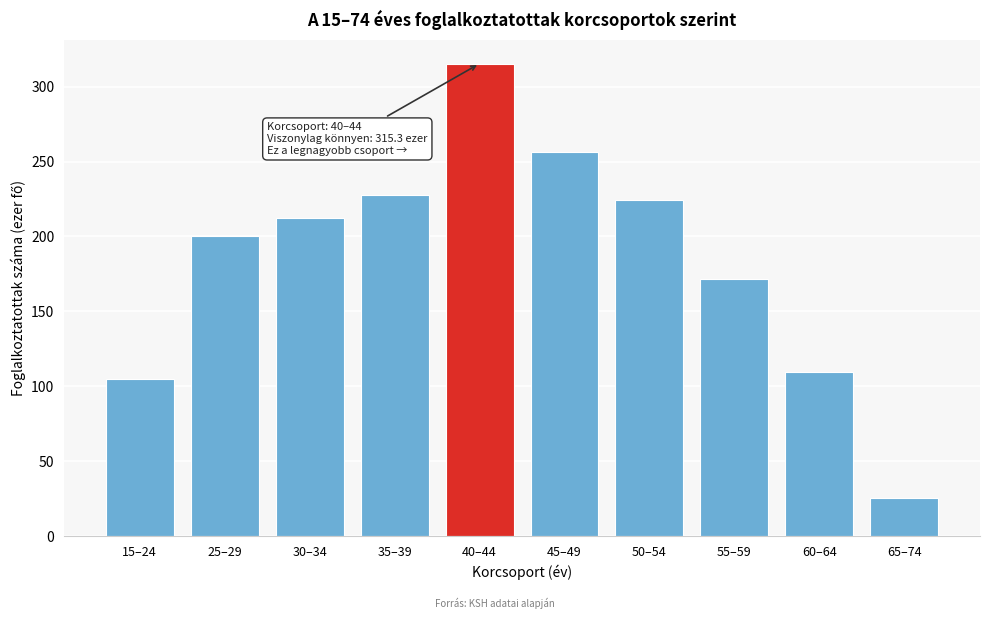

Reading left to right, what are all the values shown in this chart?

15–24=105.0	25–29=200.1	30–34=212.3	35–39=227.6	40–44=315.3	45–49=256.1	50–54=224.5	55–59=171.8	60–64=109.5	65–74=25.6